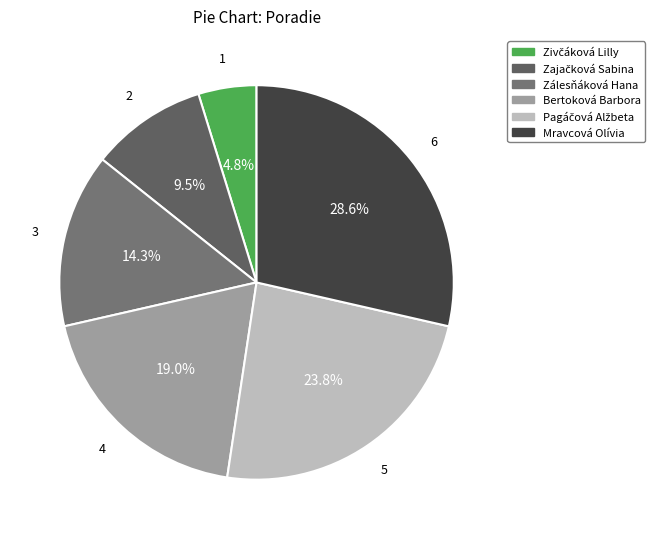

What portion of the pie excludes Zálesňáková Hana?

85.7%